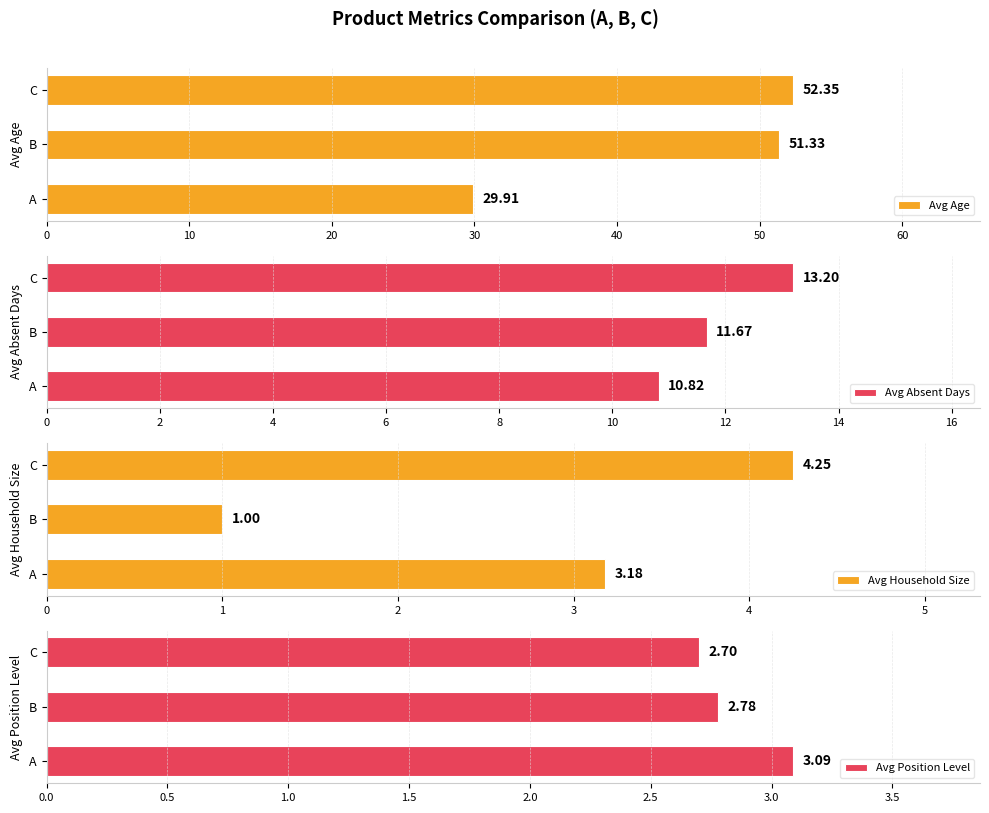

What is the sum of the Avg Age values at A and B?

81.2